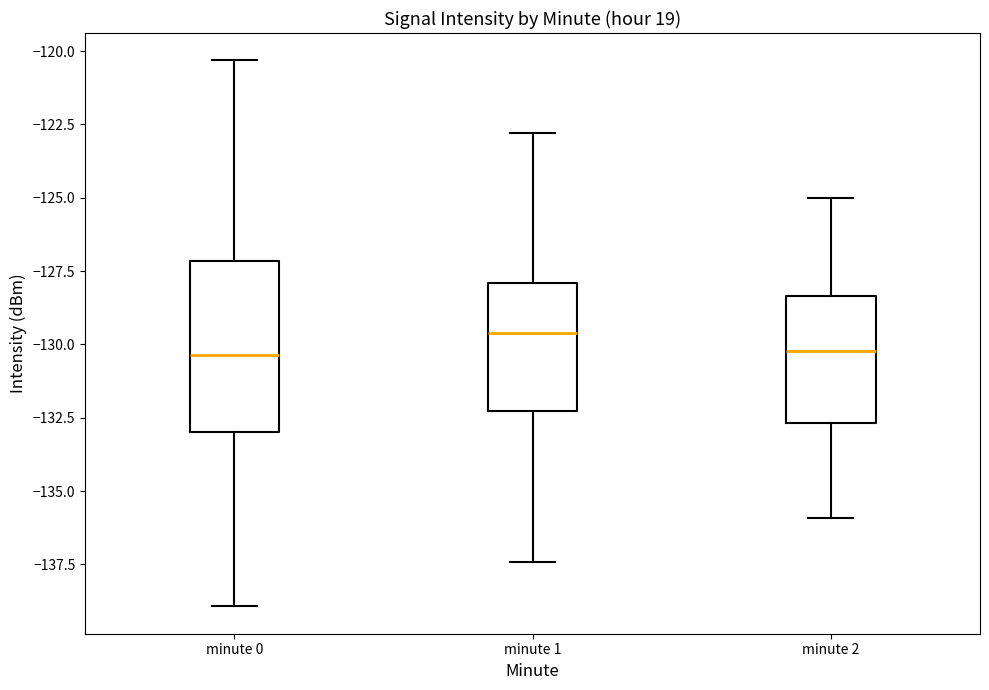

Where is the upper edge of the box for minute 2 on the y-axis? The values are not printed on the chart, so give them approximately, as read against the axis.

-128.5